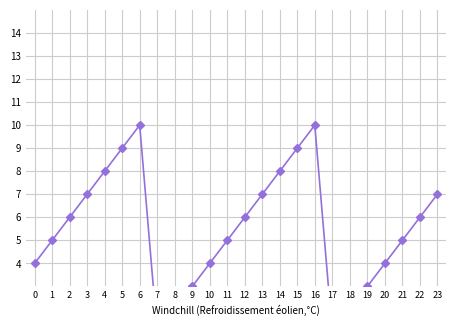

At which category does the data reach its first local peak?

6